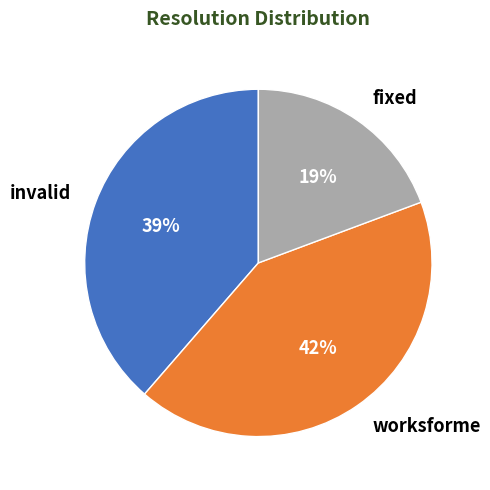

Does any single category account for the majority?

No